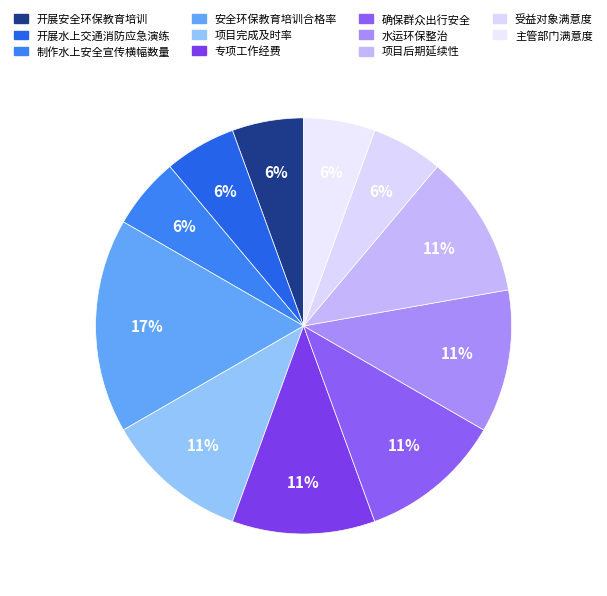

What is the ratio of the value at 开展安全环保教育培训 to the value at 确保群众出行安全?

0.5